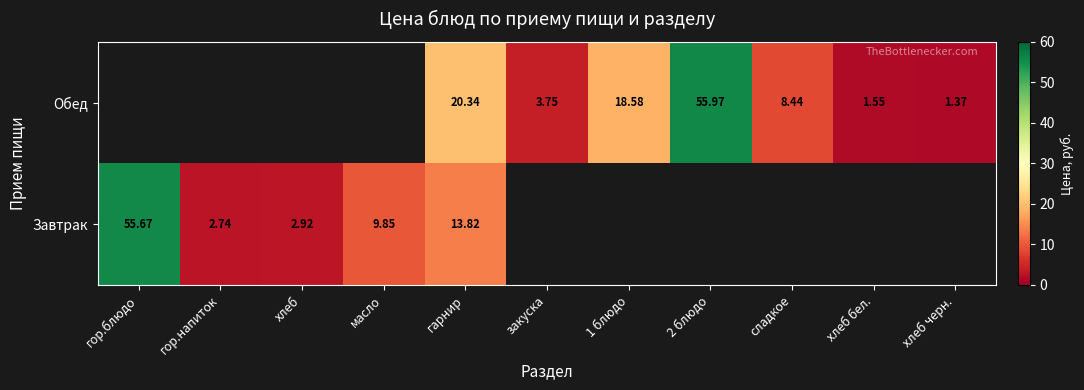

Which category has the lowest value across all series?

хлеб черн.